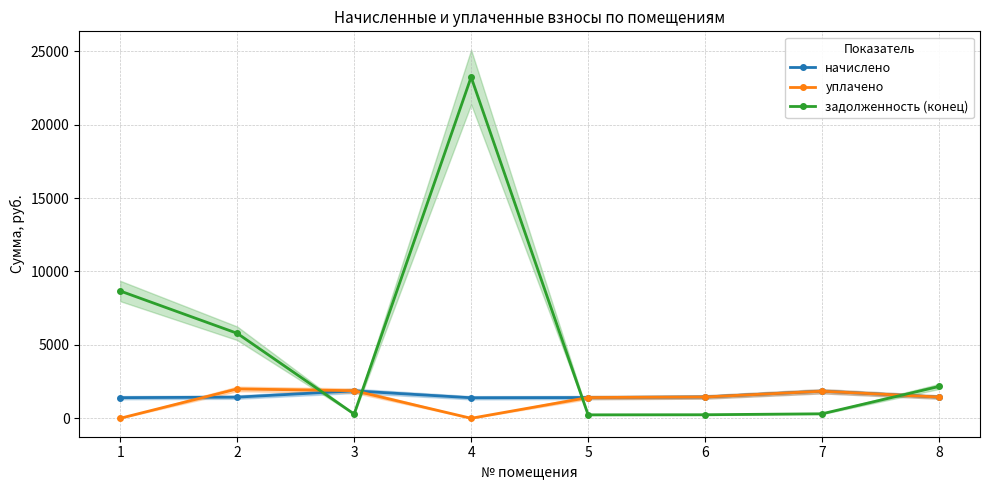

What is the value of the задолженность (конец) point at the 1st from the left?

8670.7